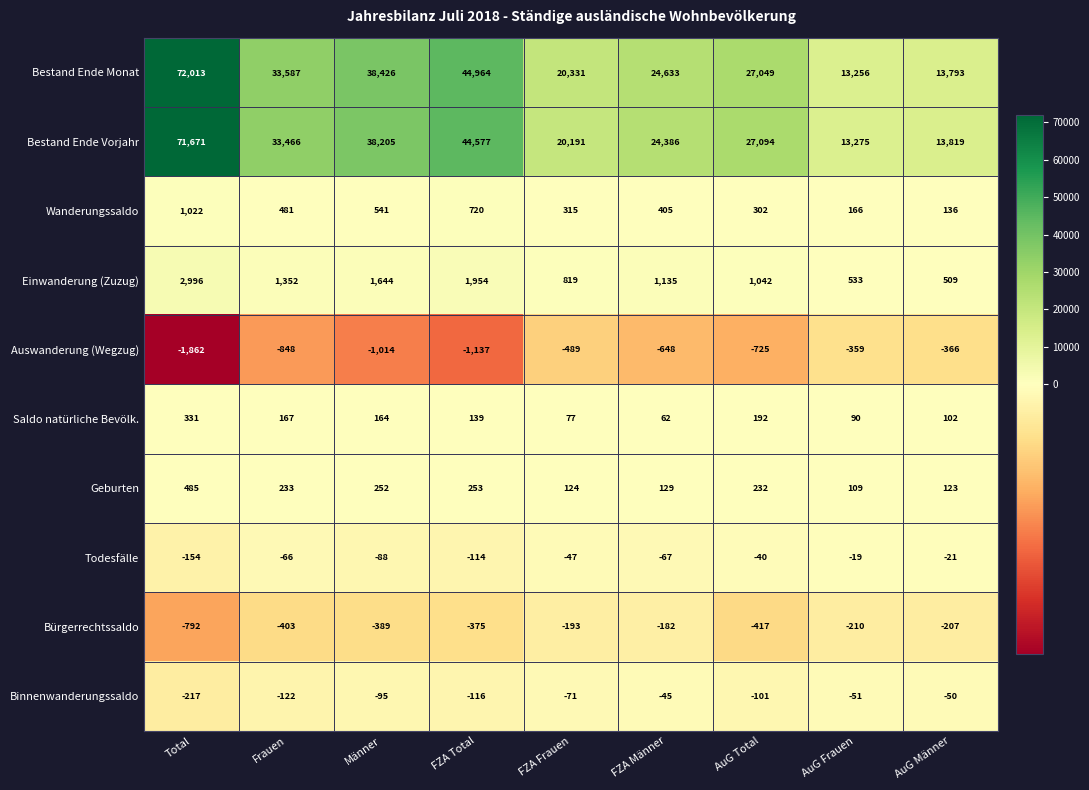

Which label corresponds to the largest value in the chart?

Total